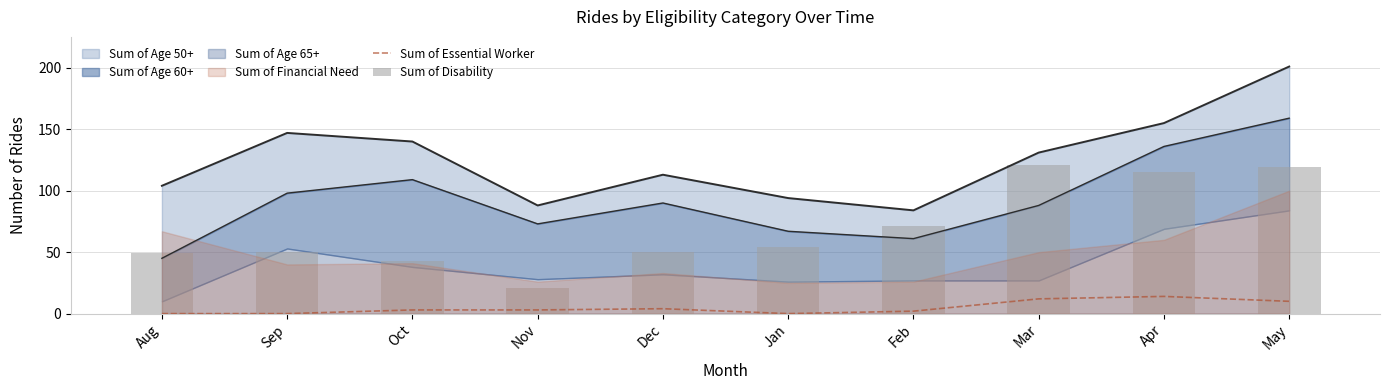

The value of Sum of Essential Worker at Apr is 4. True or false?

False